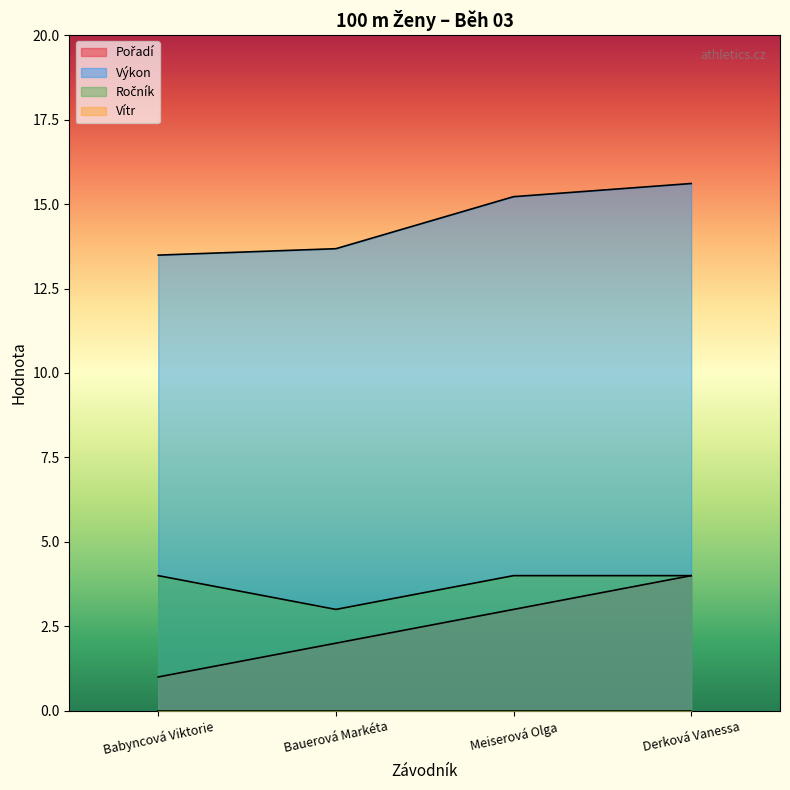

What is the value of the Pořadí point at the 3rd from the left?

3.0